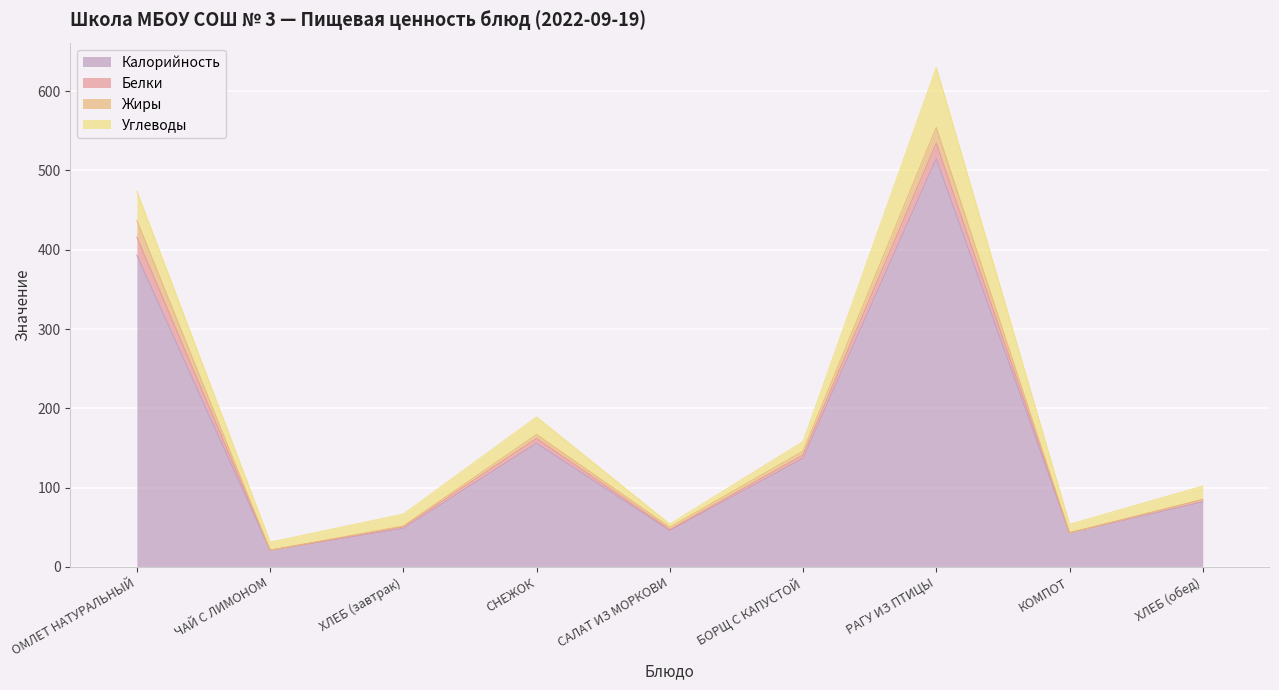

At САЛАТ ИЗ МОРКОВИ, list the series in order from smallest to largest.

Белки, Жиры, Углеводы, Калорийность